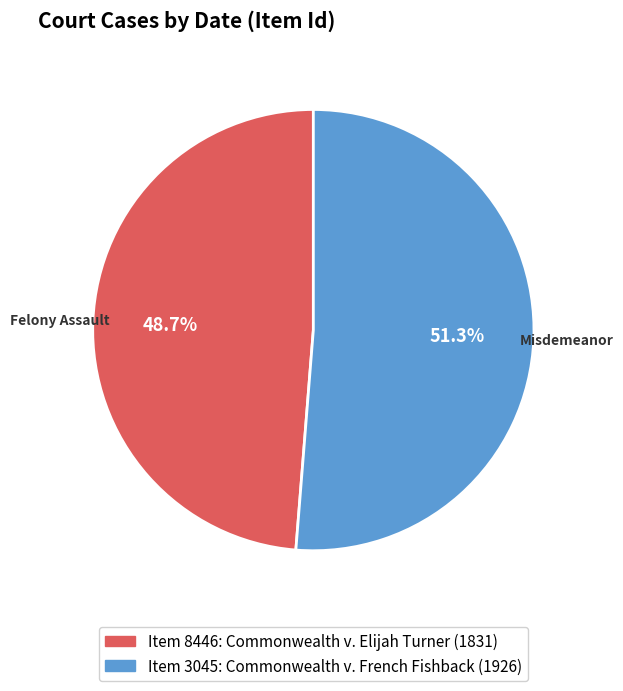

Is there a majority slice in this chart?

Yes